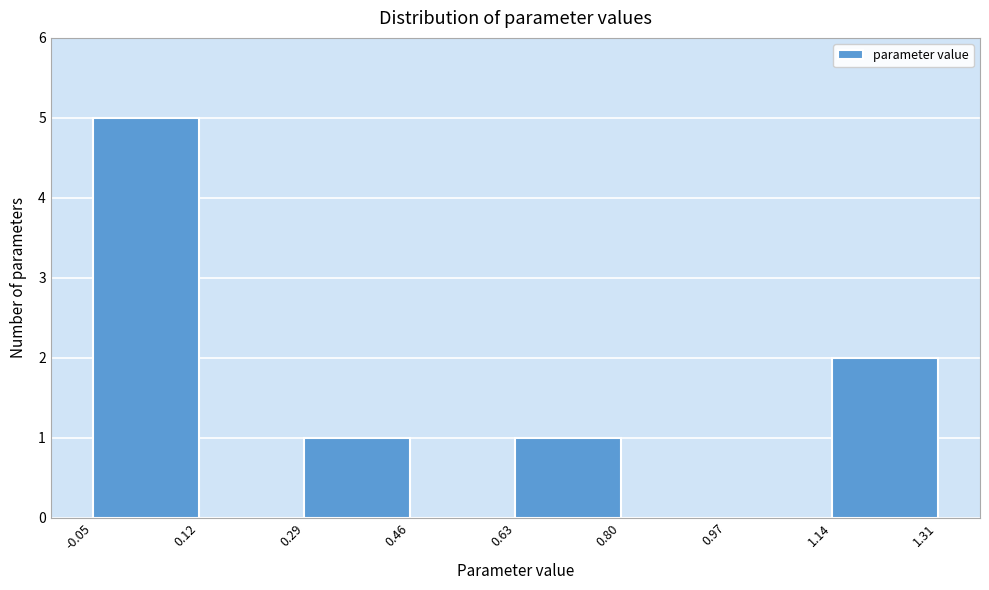

What is the height of the bar covering 0.63 to 0.80 on the x-axis? The values are not printed on the chart, so give them approximately, as read against the axis.

1